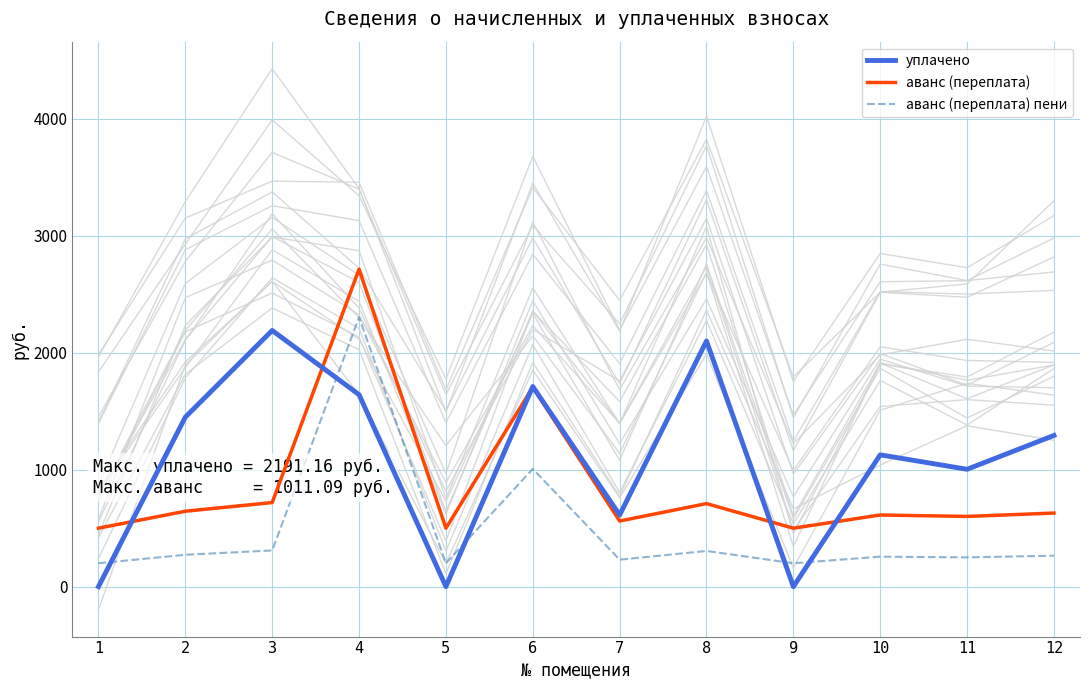

Reading left to right, extract all data points from this chart.

уплачено: 1=0.0	2=1450.0	3=2191.2	4=1642.0	5=0.0	6=1711.7	7=612.5	8=2101.1	9=0.0	10=1127.4	11=1003.8	12=1293.2
аванс (переплата): 1=500.0	2=645.0	3=719.1	4=2715.4	5=500.0	6=1705.3	7=561.2	8=710.1	9=500.0	10=612.7	11=600.4	12=629.3
аванс (переплата) пени: 1=200.0	2=272.5	3=309.6	4=2304.3	5=200.0	6=1007.3	7=230.6	8=305.1	9=200.0	10=256.4	11=250.2	12=264.7